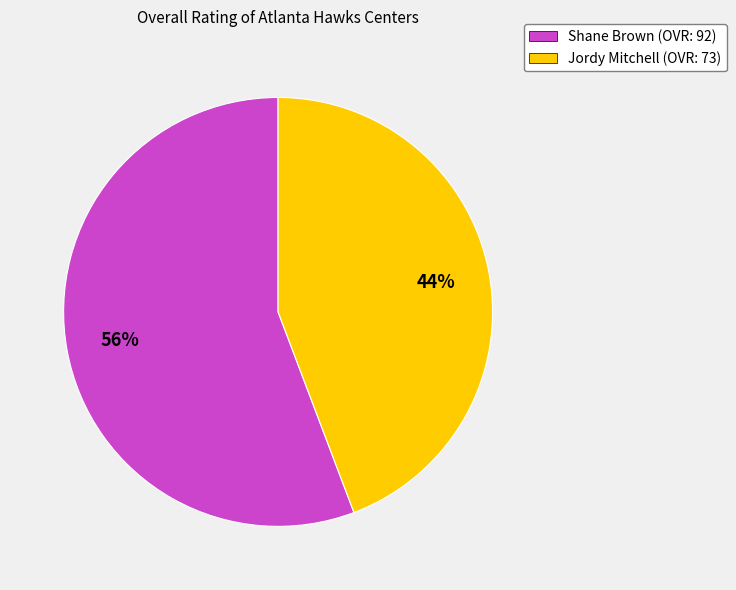

Which slice is the smallest?

Jordy Mitchell